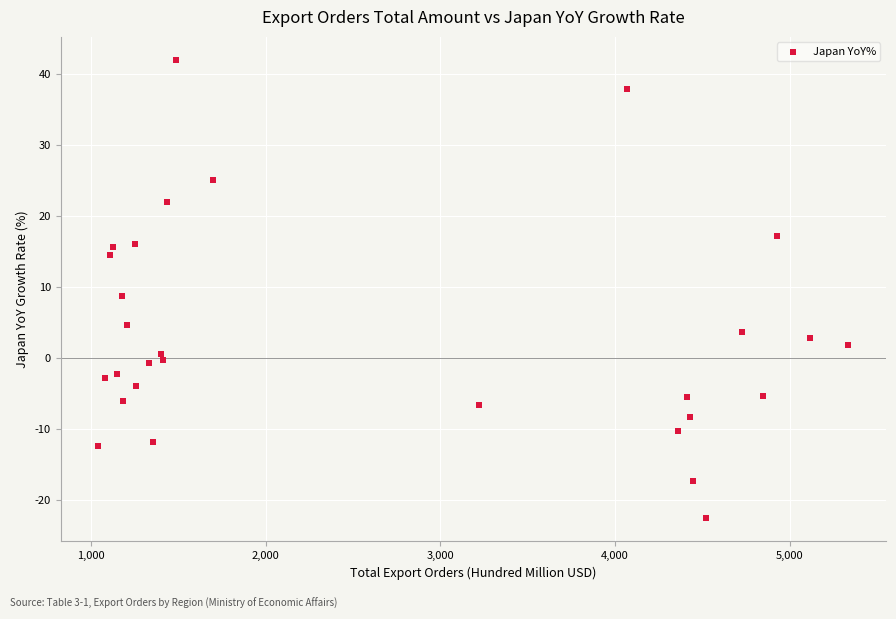

What is the range of Y values (max minus min)?

64.5